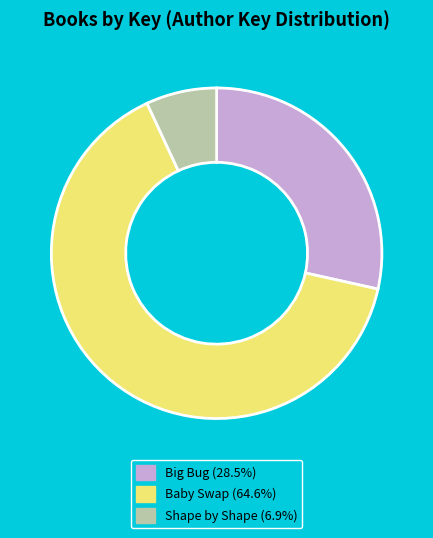

Is there any slice that represents more than half of the pie?

Yes